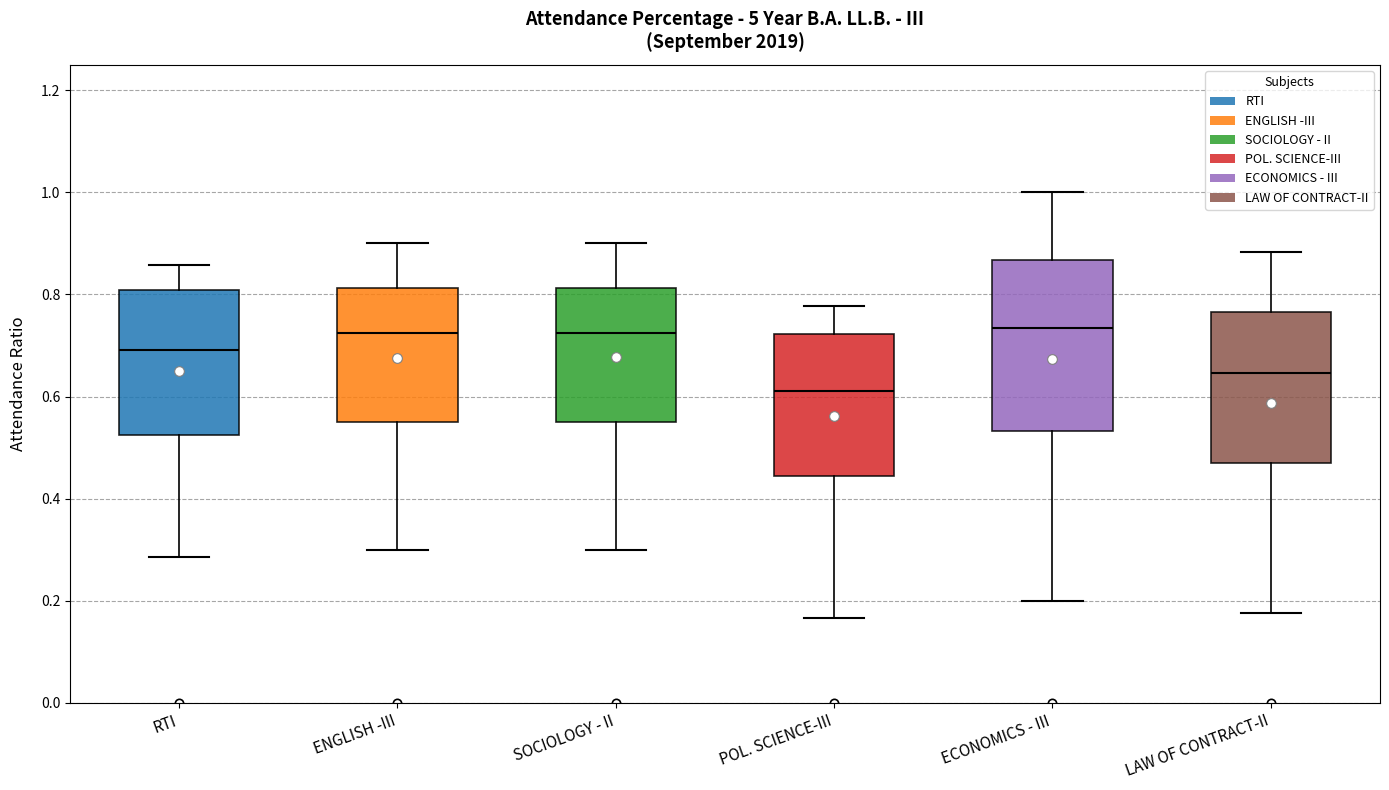

Where does the lower whisker of the box for ECONOMICS - III end on the y-axis? The values are not printed on the chart, so give them approximately, as read against the axis.

0.20